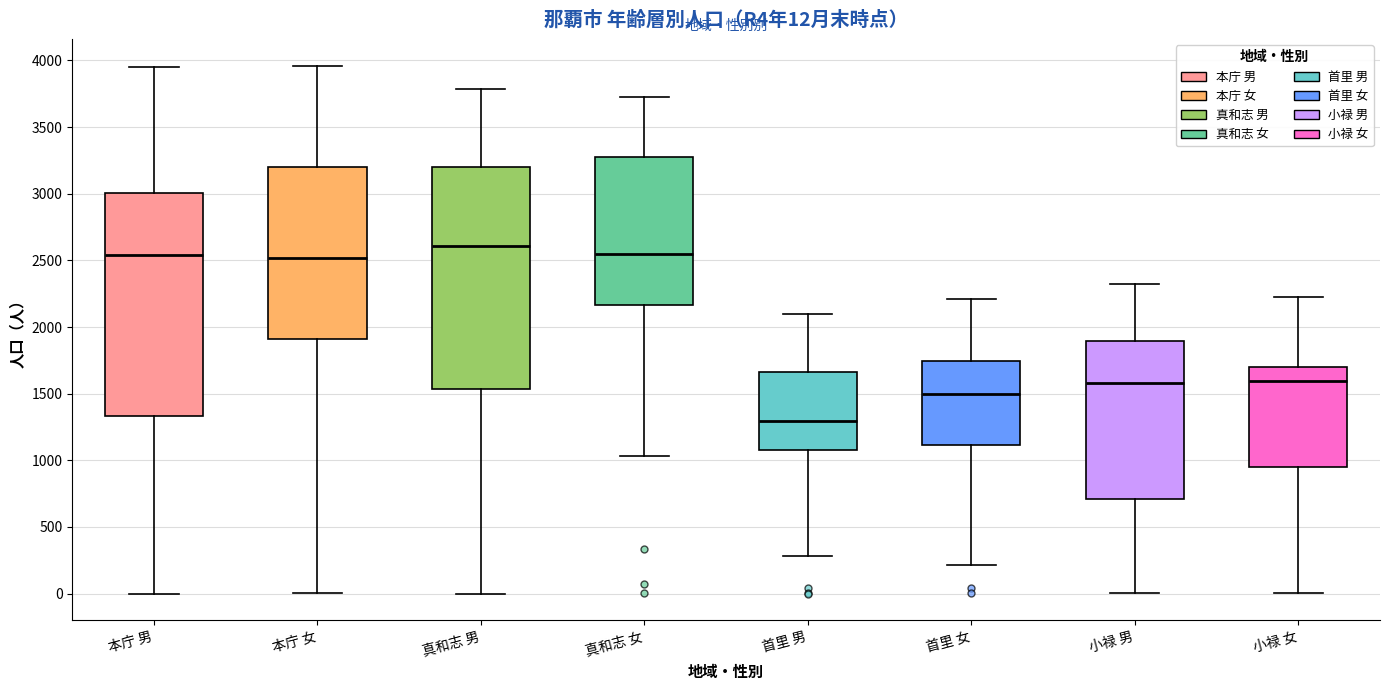

Which box has the lowest median line?

首里 男